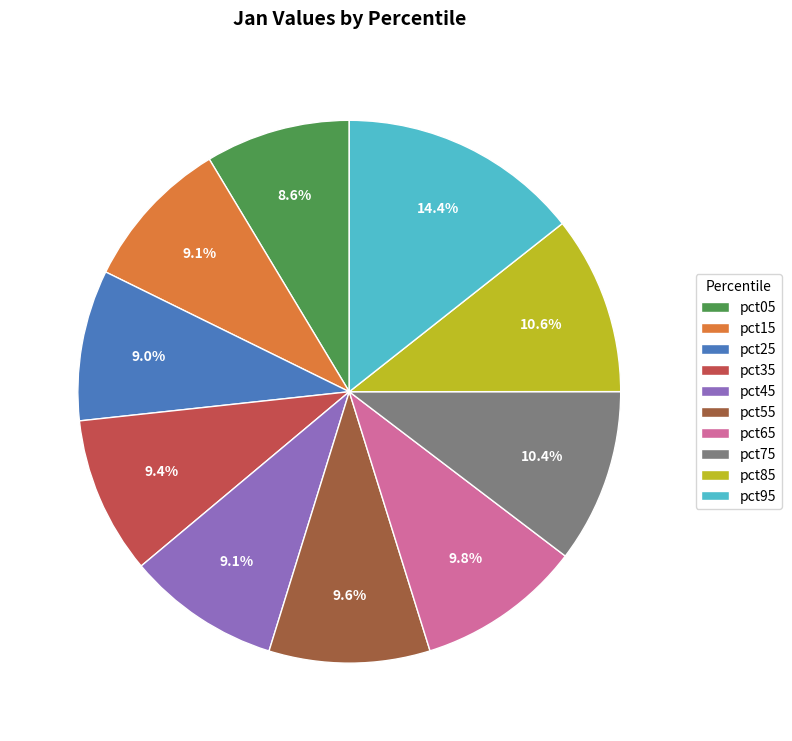

Which category has the biggest portion of the pie?

pct95